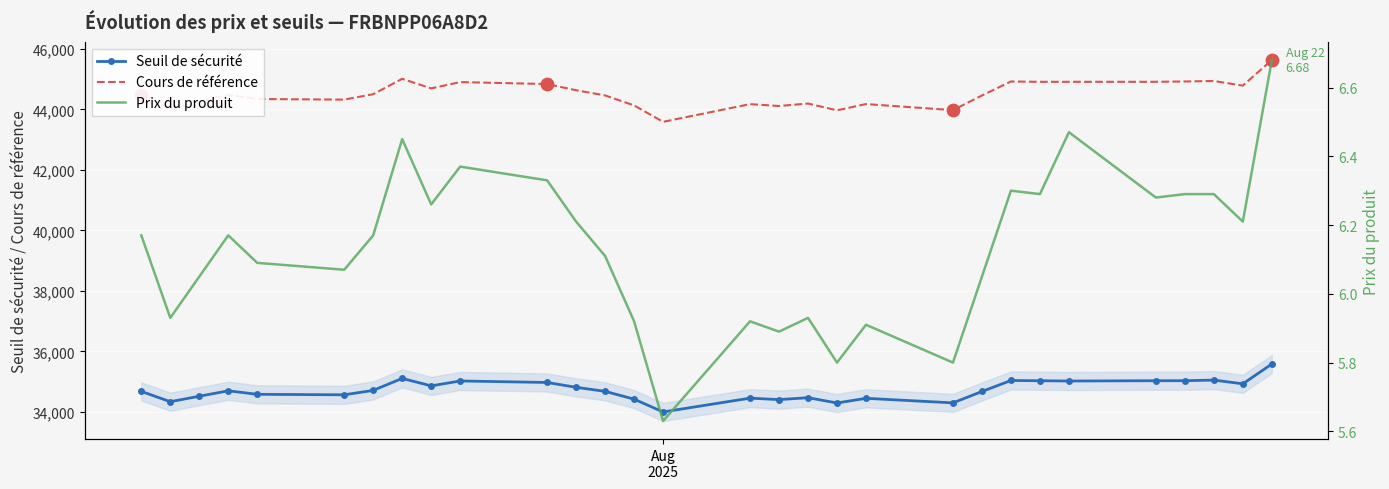

Which series contains the highest Y value?

Cours de référence